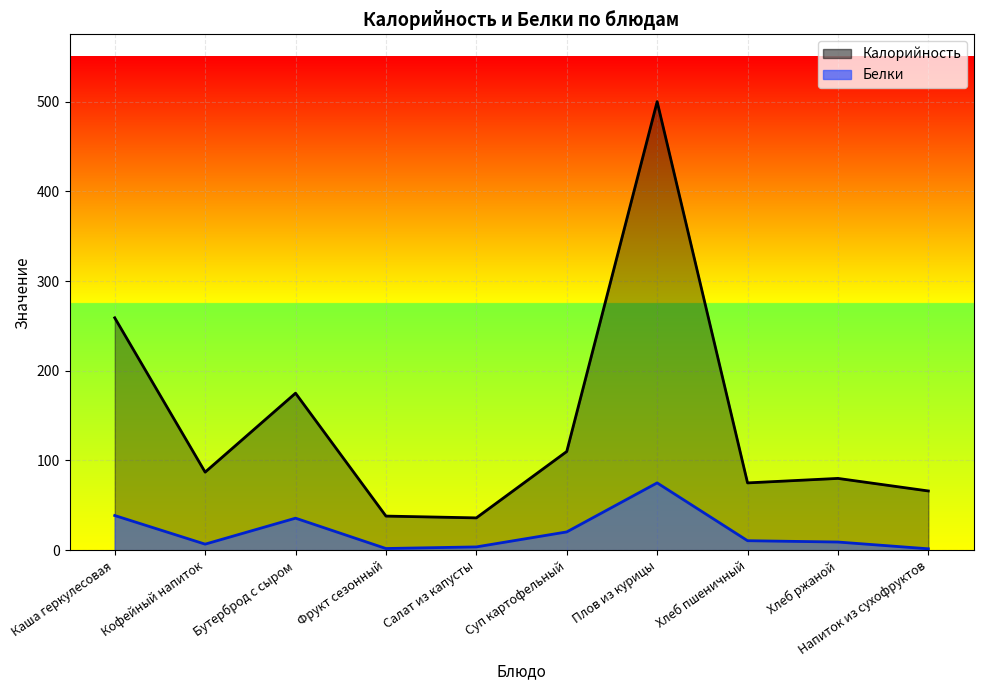

At how many categories does at least one series exceed 101?

4